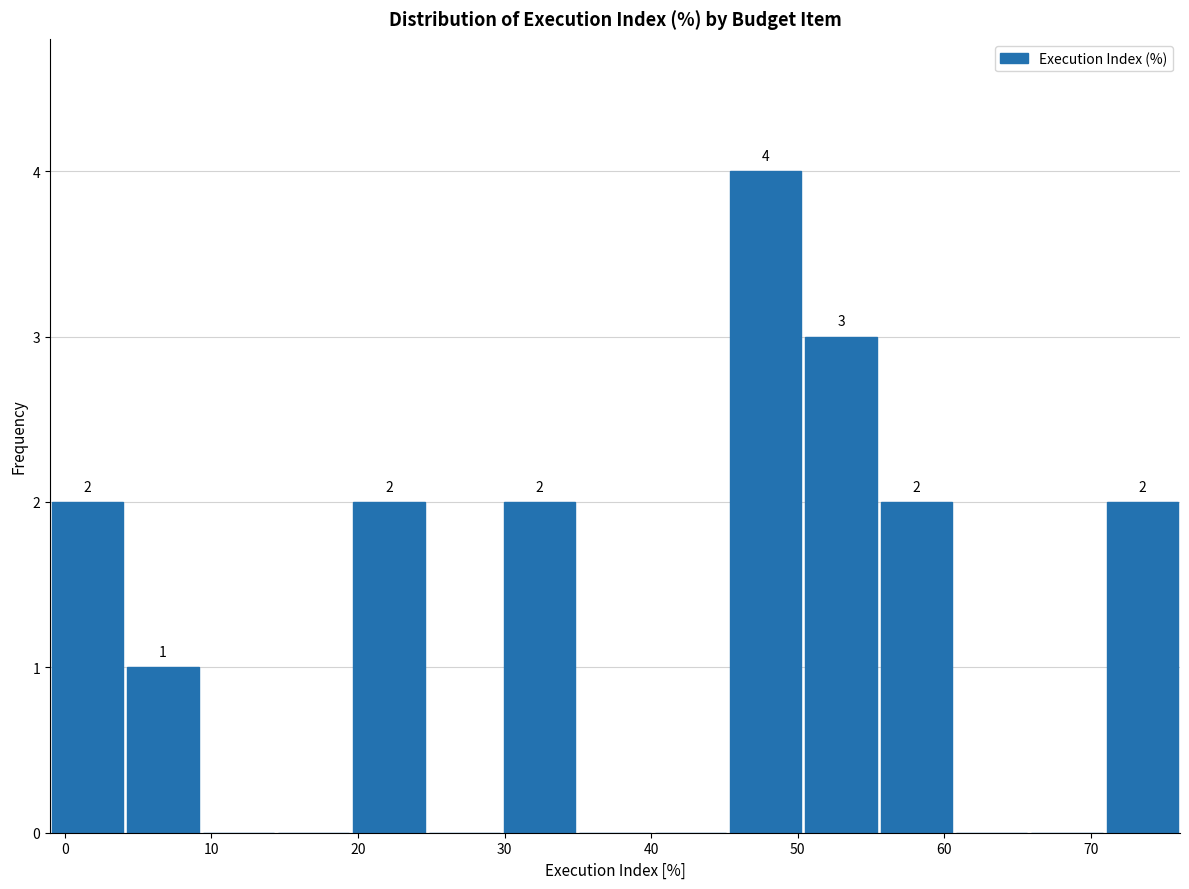

Which range on the x-axis has the tallest bar?

45 to 50